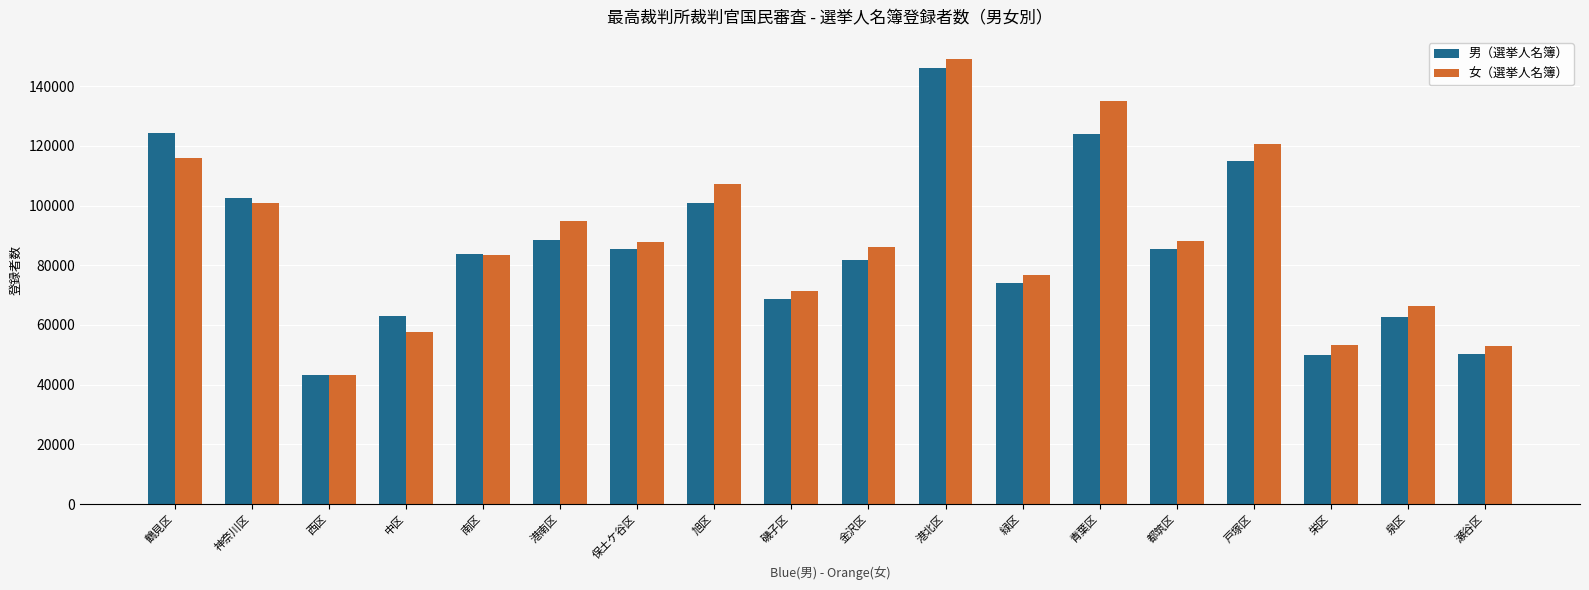

Rank the series by their average value, from highest to lowest.

女（選挙人名簿）, 男（選挙人名簿）